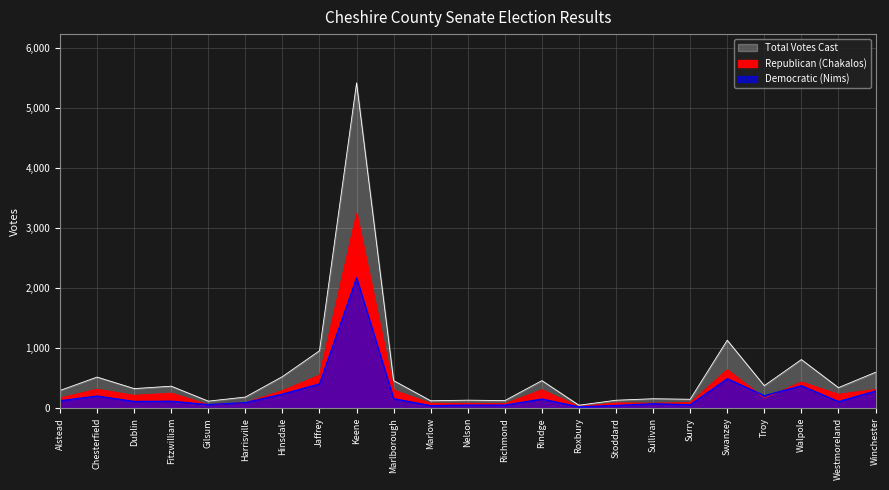

Which series has the widest spread of values?

Total Votes Cast